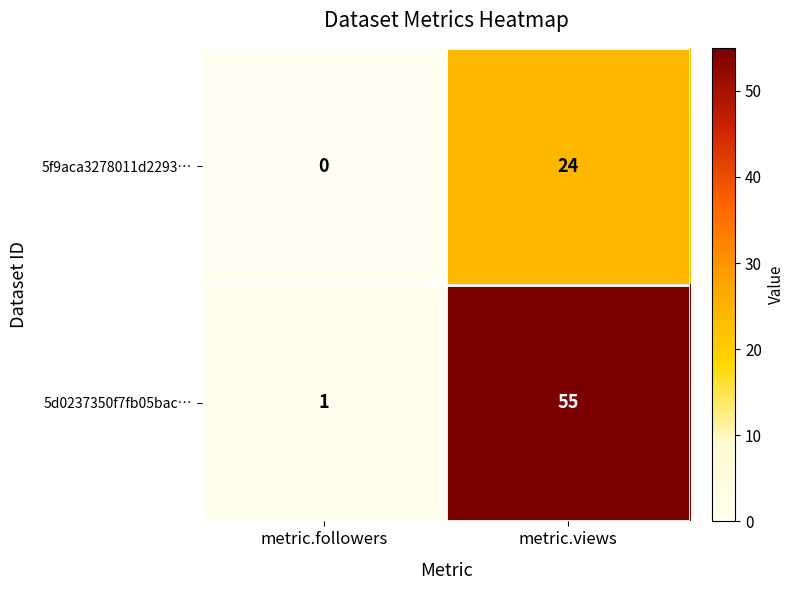

What is the sum of the 5f9aca3278011d2293… values at metric.views and metric.followers?

24